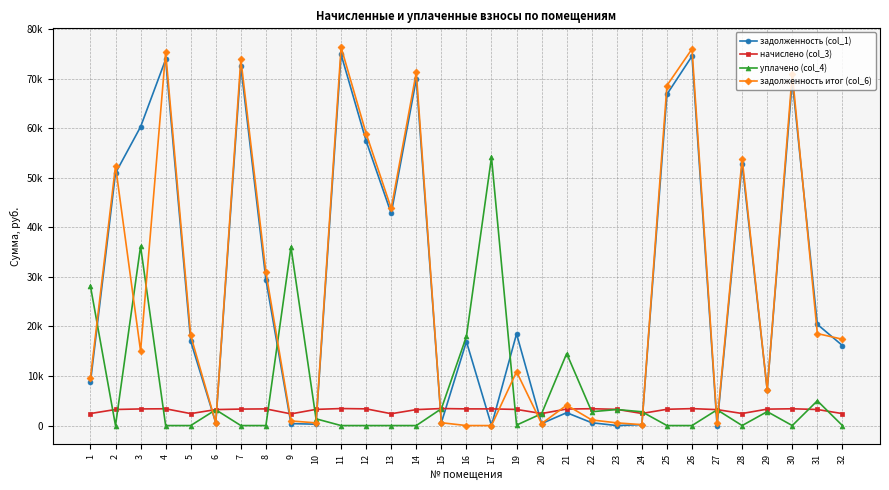

What are all the series names shown in the legend?

задолженность (col_1), начислено (col_3), уплачено (col_4), задолженность итог (col_6)